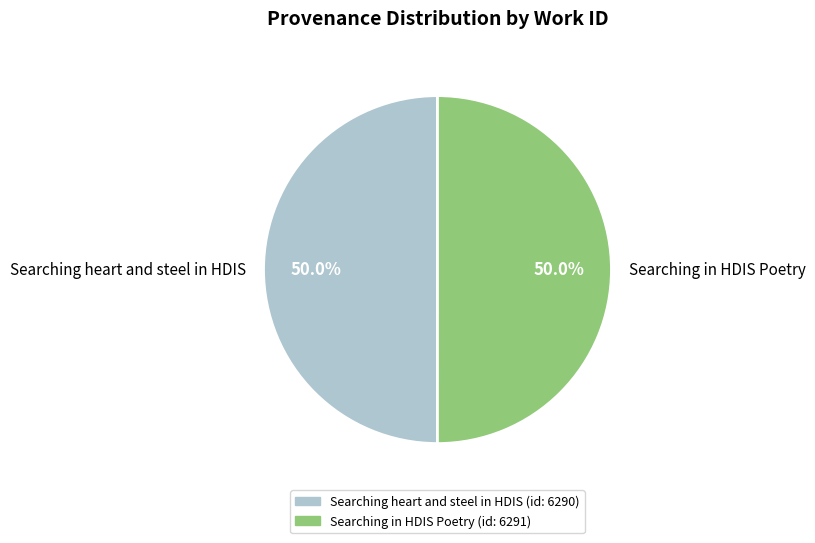

What percentage do Searching in HDIS Poetry and Searching heart and steel in HDIS together represent?

100.0%